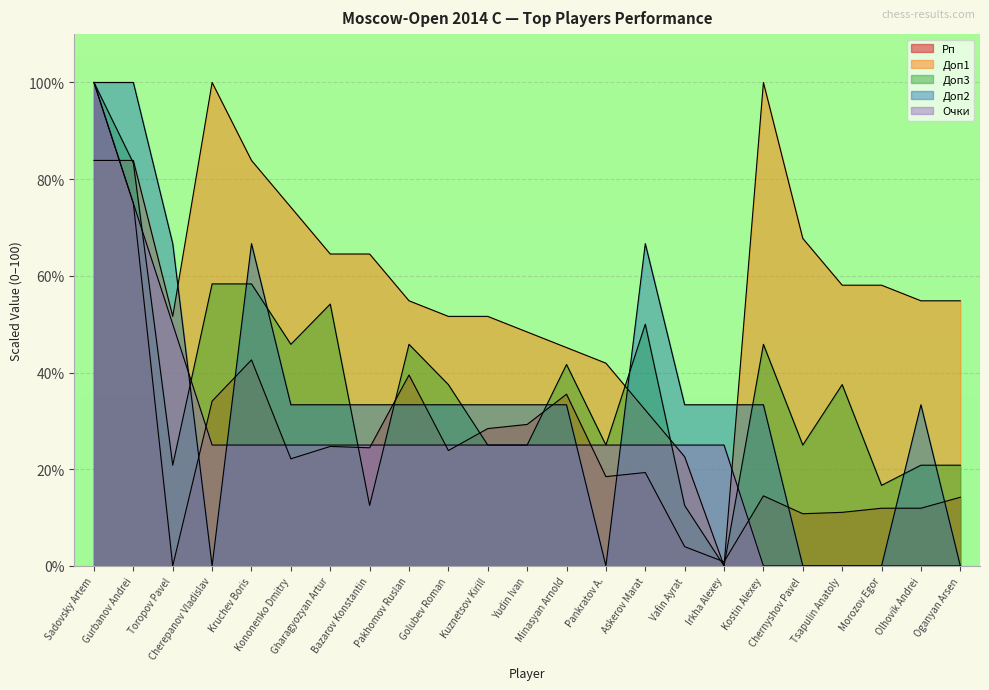

What position from the right is Morozov Egor?

3